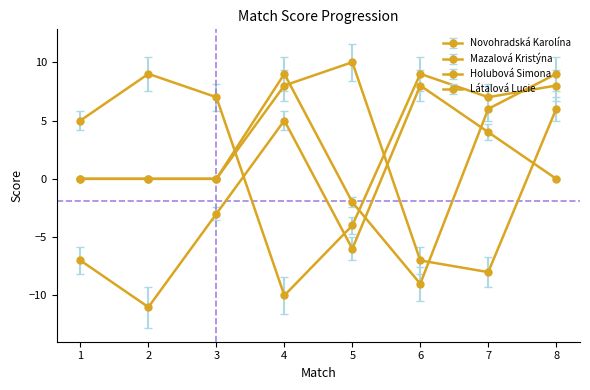

What is the difference between the highest and lowest values at 6?

18